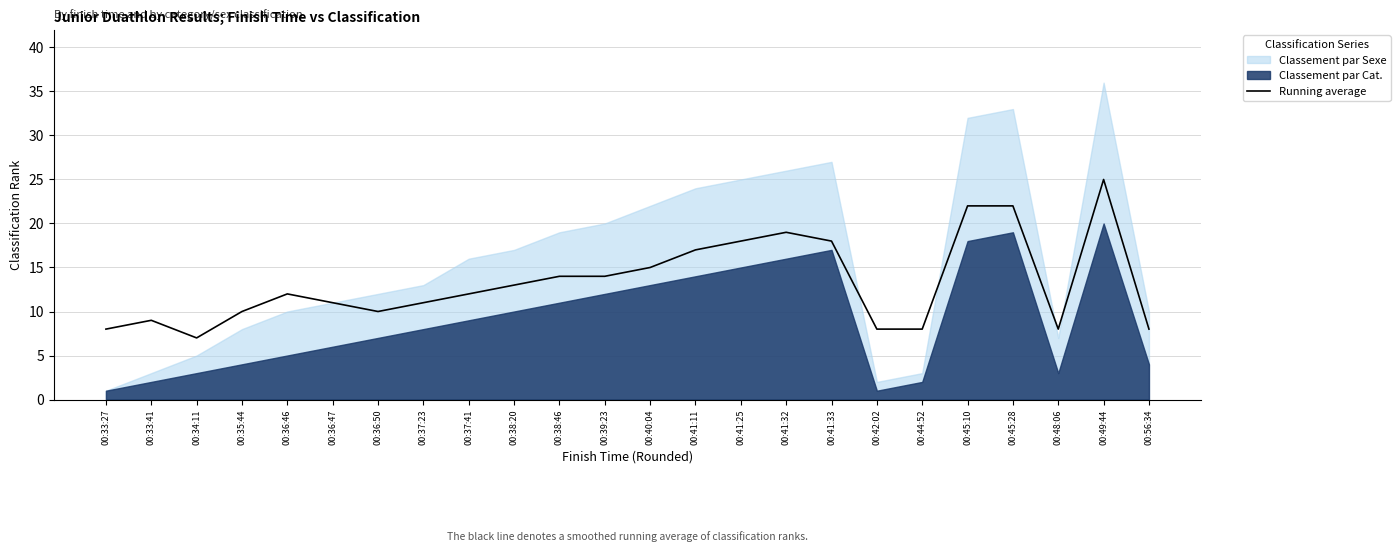

Reading right to left, transcribe all the data shown in this chart.

00:56:34=8	00:49:44=25	00:48:06=8	00:45:28=22	00:45:10=22	00:44:52=8	00:42:02=8	00:41:33=18	00:41:32=19	00:41:25=18	00:41:11=17	00:40:04=15	00:39:23=14	00:38:46=14	00:38:20=13	00:37:41=12	00:37:23=11	00:36:50=10	00:36:47=11	00:36:46=12	00:35:44=10	00:34:11=7	00:33:41=9	00:33:27=8